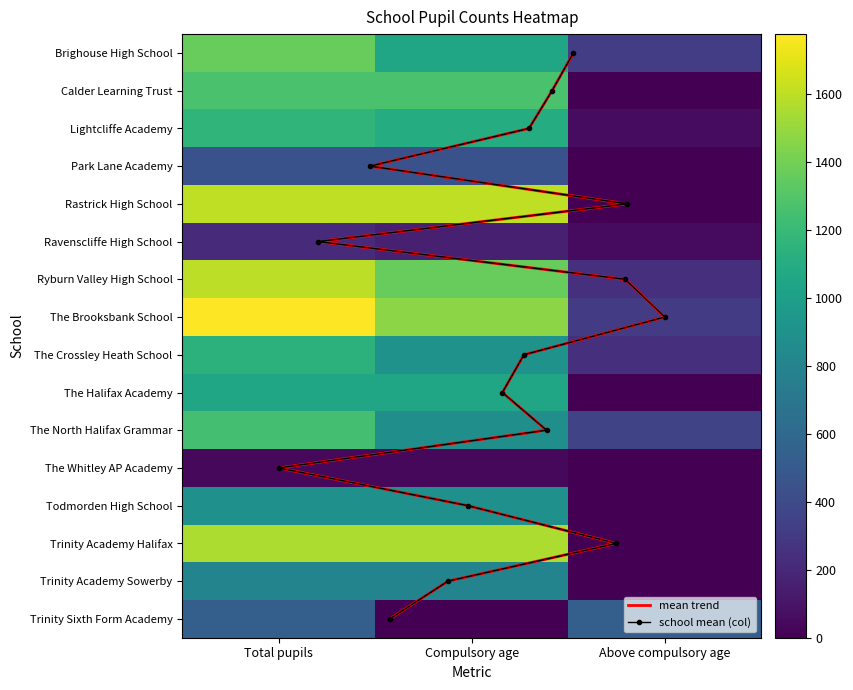

How many data points in Ravenscliffe High School are above 158?

1